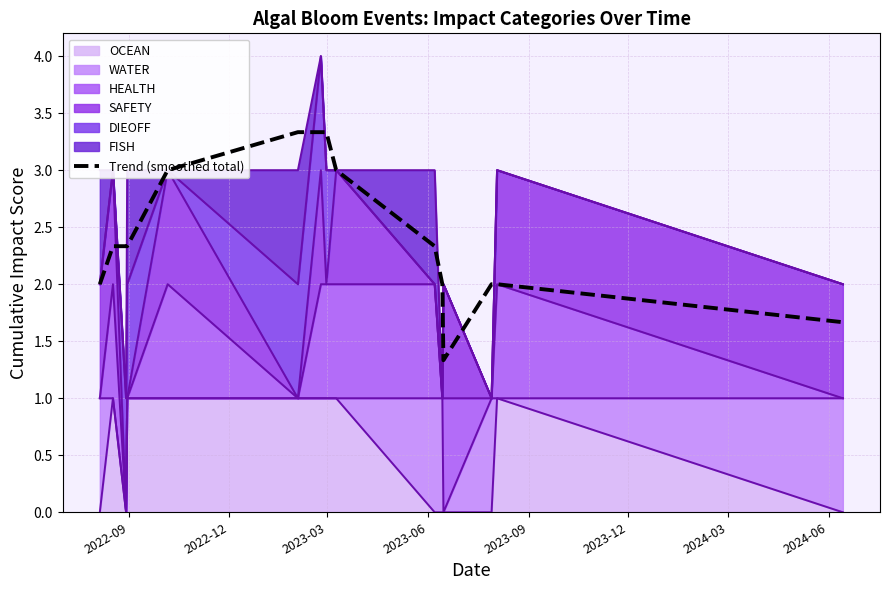

What is the greatest value displayed?

3.3